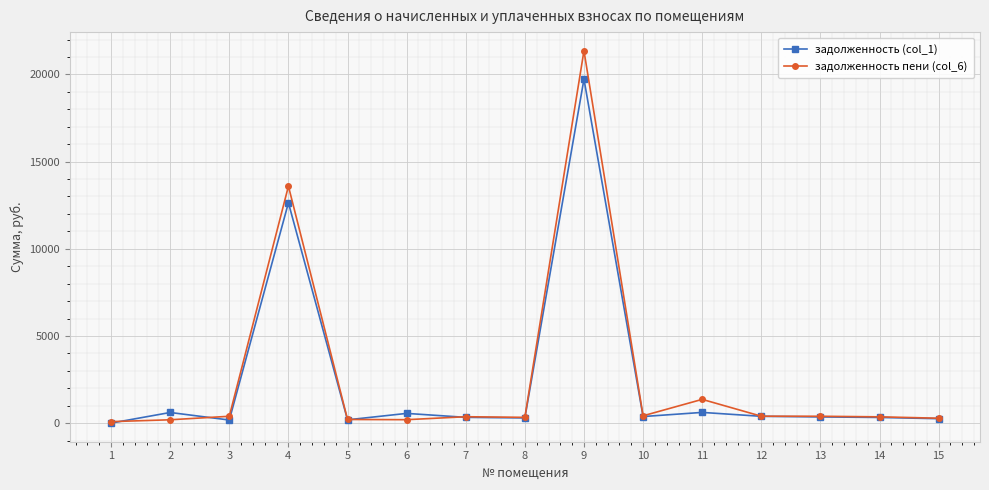

Where is задолженность (col_1) nearest to the value 9865?

4